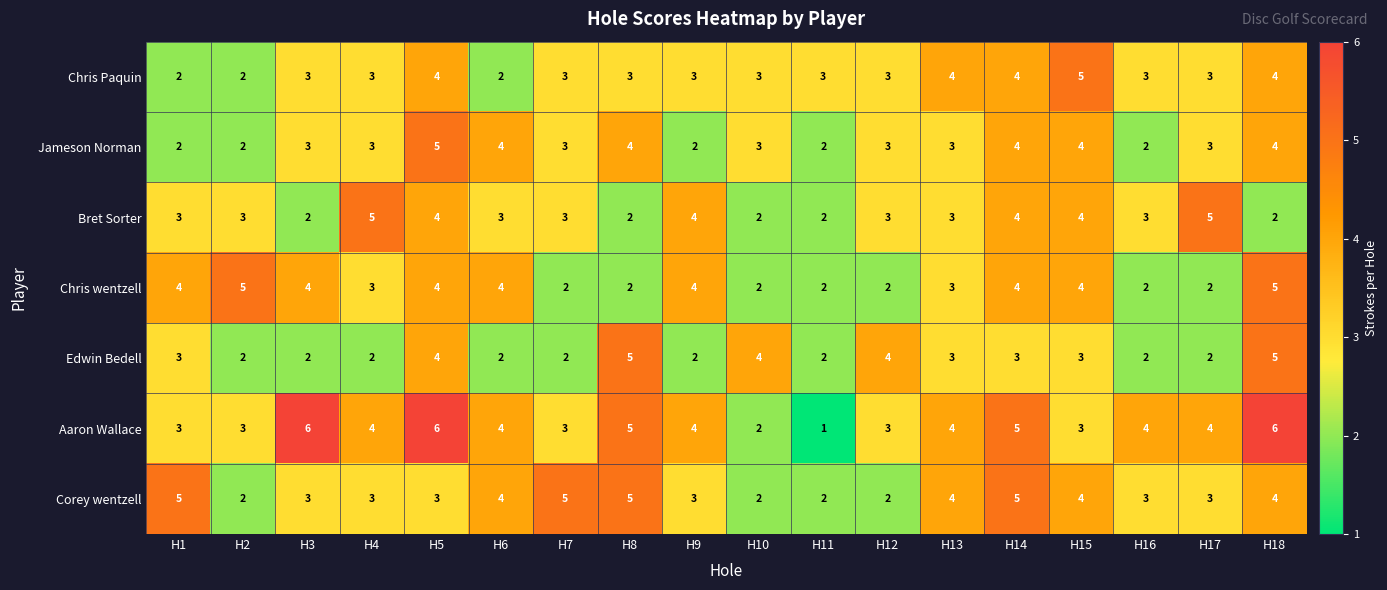

Which series has the largest total across all categories?

Aaron Wallace